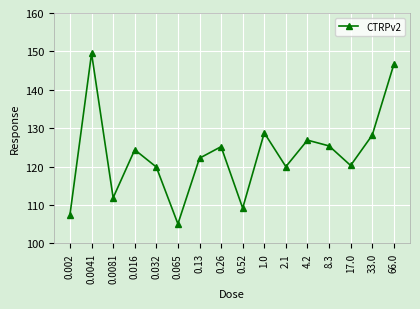

What is the sum of all values?

1971.1